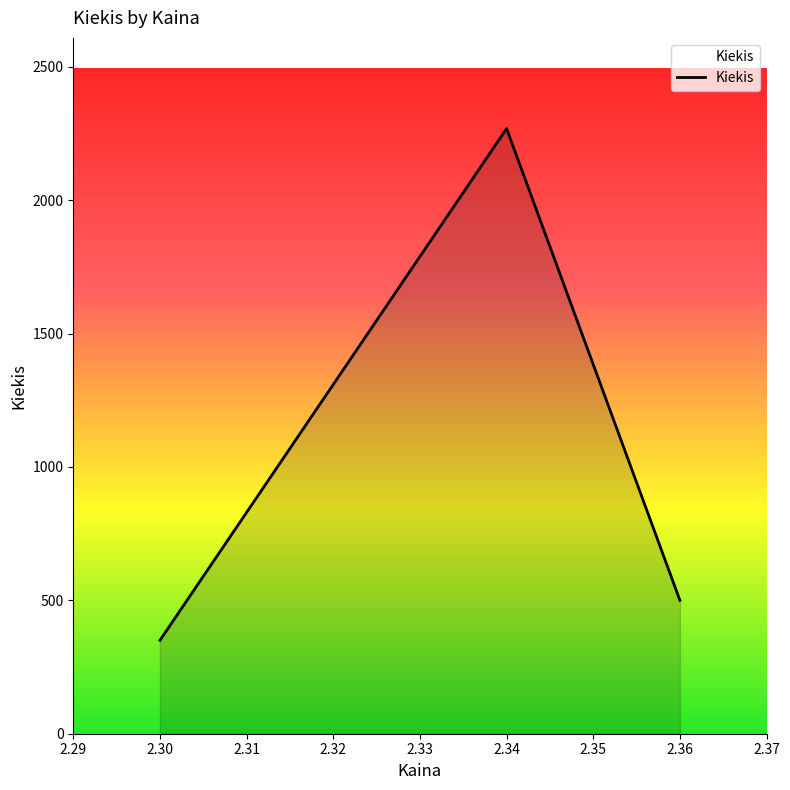

How many categories are shown in the chart?

3